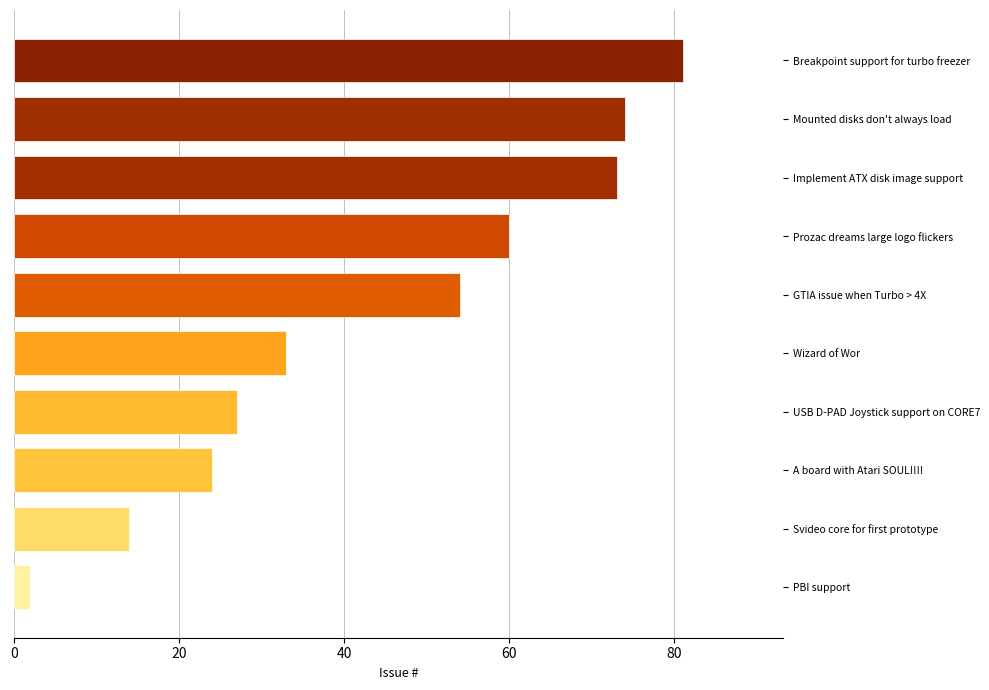

The chart shows a value of 54 at GTIA issue when Turbo > 4X. True or false?

True